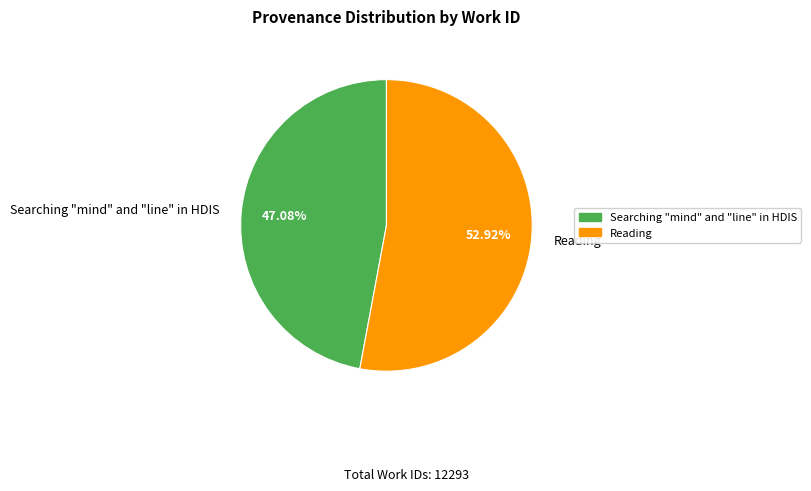

Is it true that Reading is 53% of the pie?

True